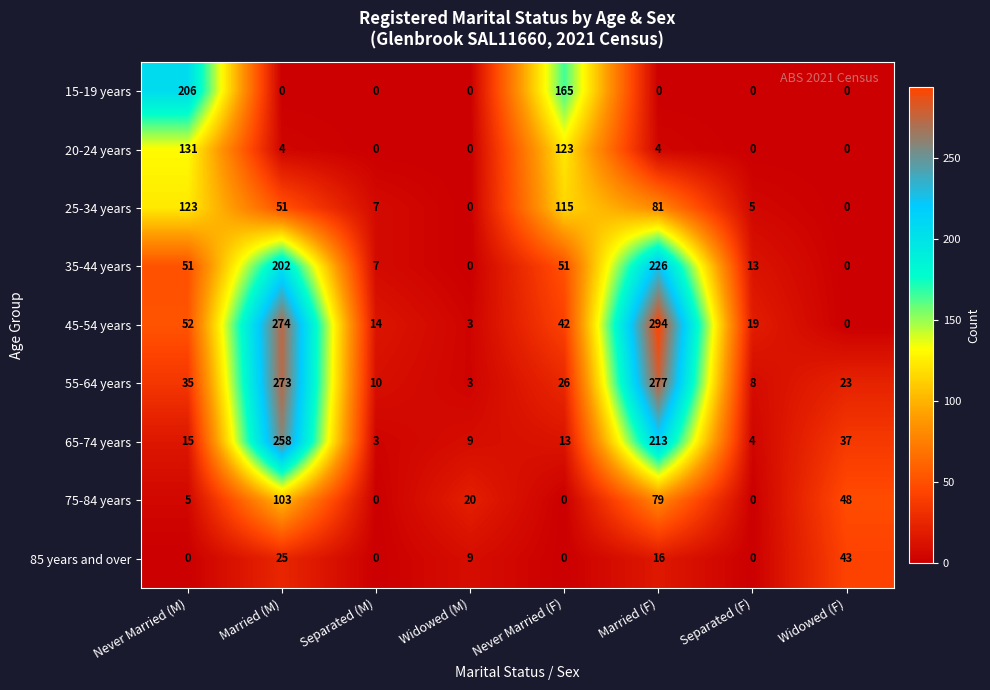

Is the value of 85 years and over at Married (F) greater than the value of 15-19 years at Widowed (M)?

Yes